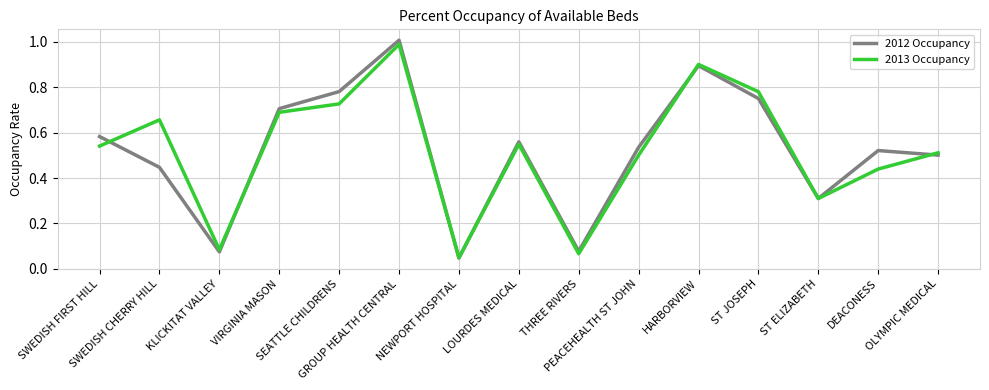

Where is 2012 Occupancy nearest to the value 0?

NEWPORT HOSPITAL